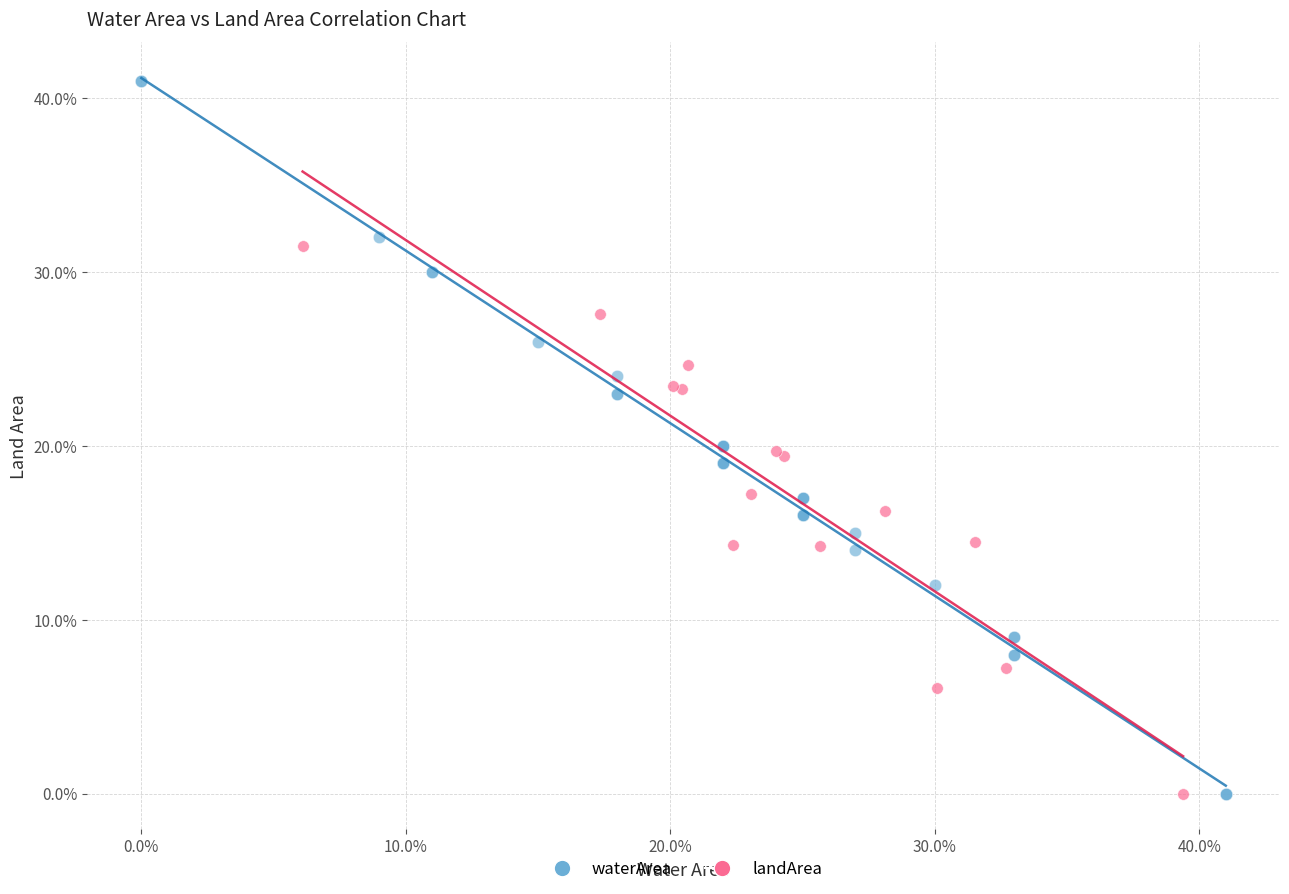

What are all the series names shown in the legend?

waterArea, landArea